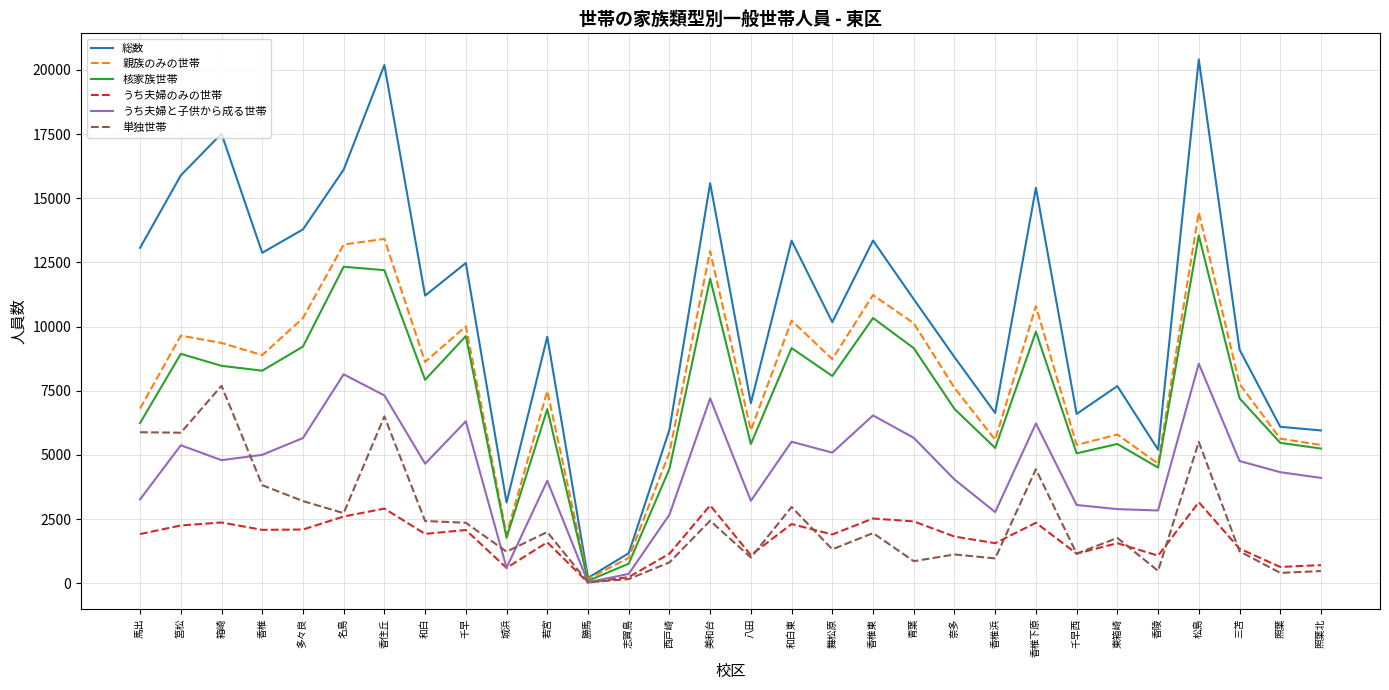

What are all the series names shown in the legend?

総数, 親族のみの世帯, 核家族世帯, うち夫婦のみの世帯, うち夫婦と子供から成る世帯, 単独世帯